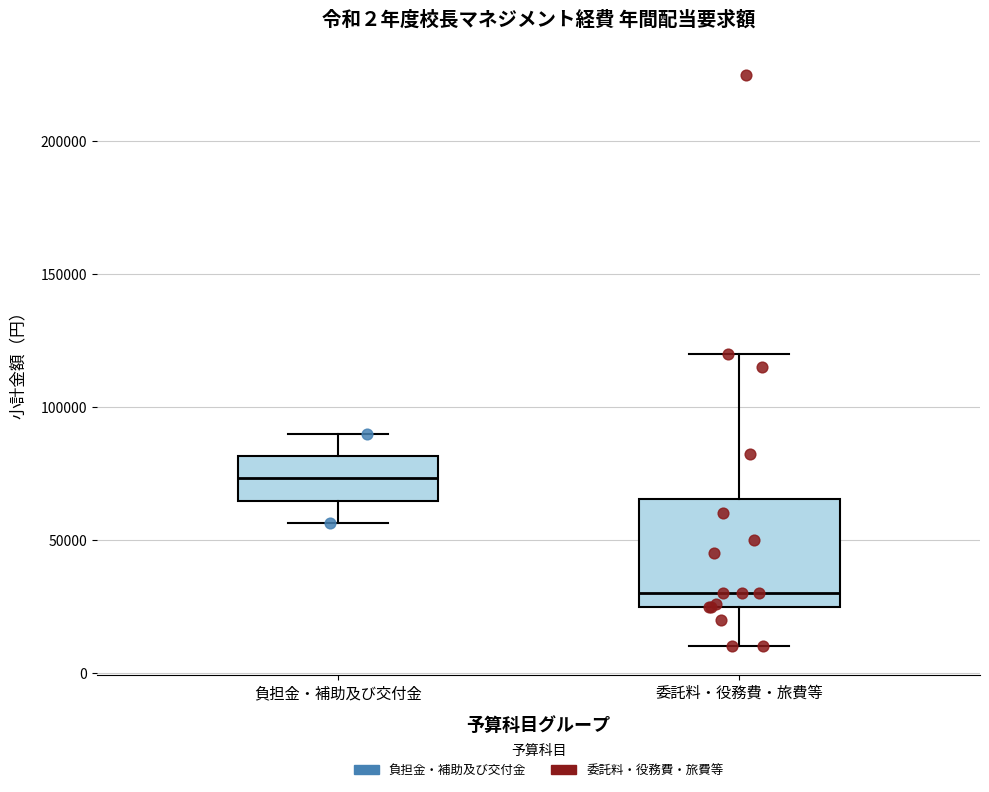

Which box has the lowest median line?

委託料・役務費・旅費等